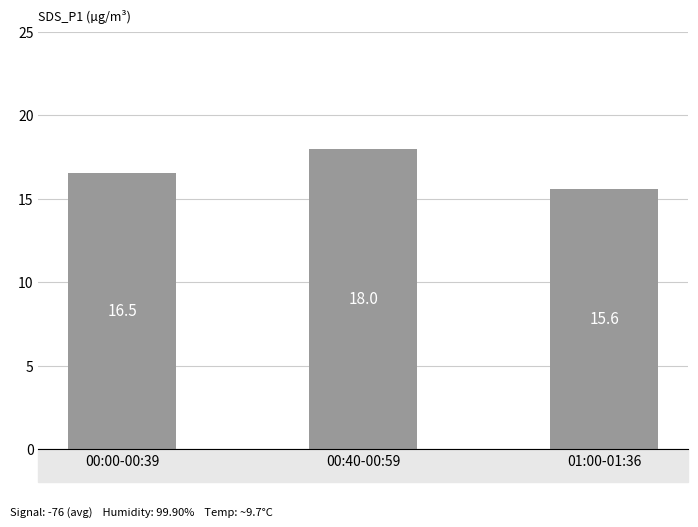

Read the value at 01:00-01:36.

15.6